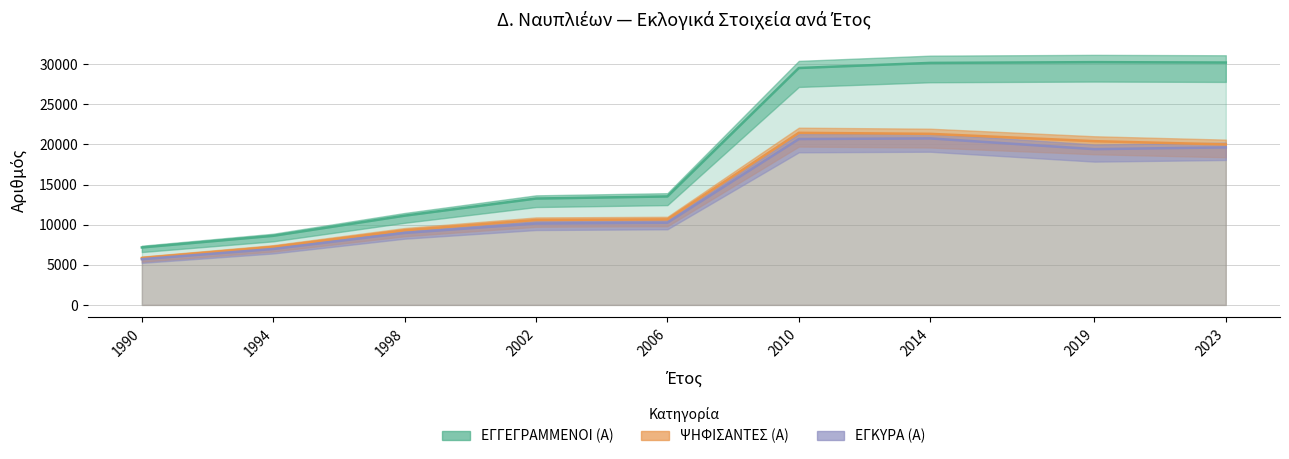

What is the average value of the ΕΓΚΥΡΑ (Α) series?

13605